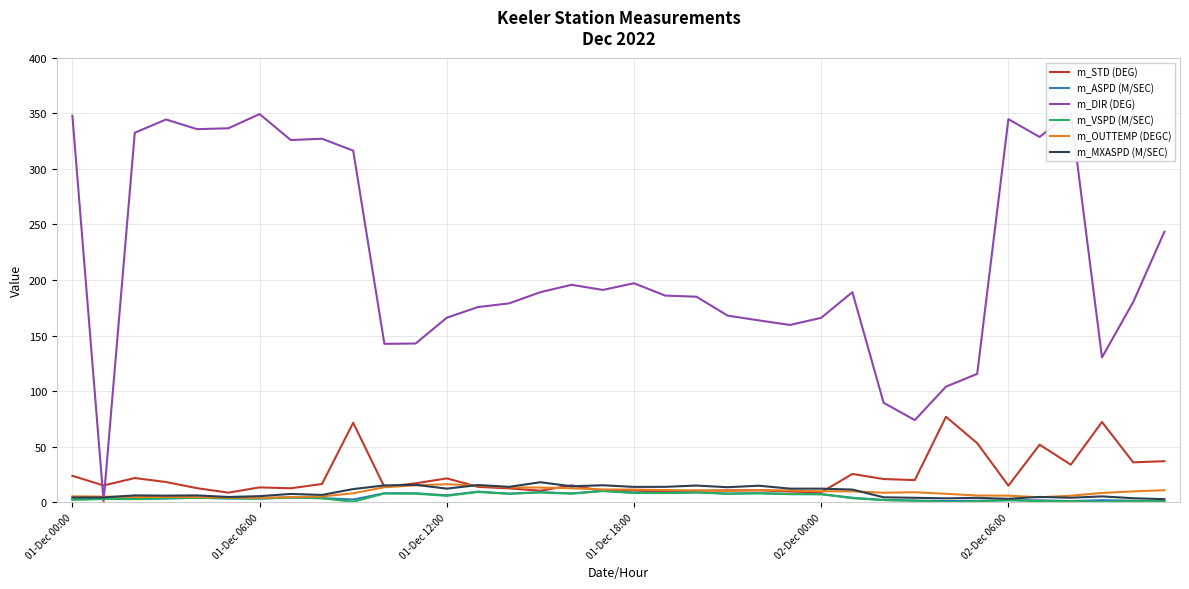

The m_OUTTEMP (DEGC) series shows 18.6 at 22. True or false?

False